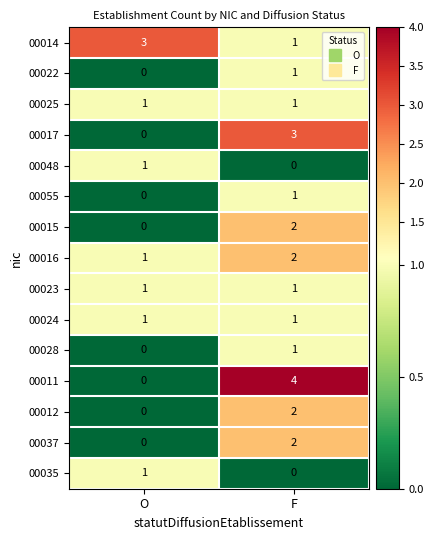

At which category does the chart reach its peak across all series?

F